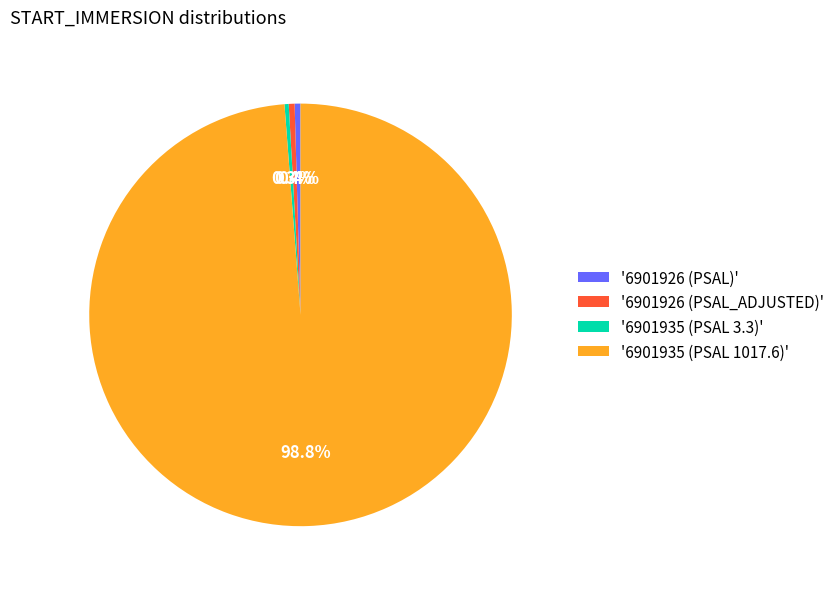

Do '6901935 (PSAL 1017.6)' and '6901926 (PSAL)' together represent more than half of the pie?

Yes